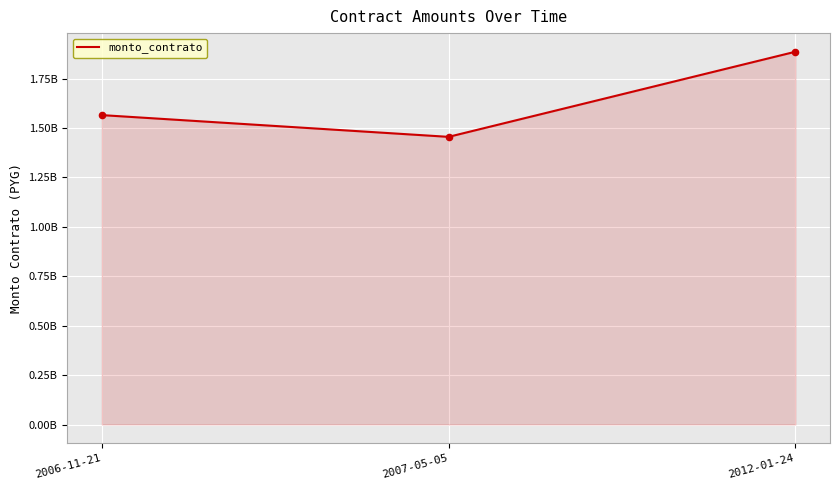

Which has a higher value, 2012-01-24 or 2006-11-21?

2012-01-24